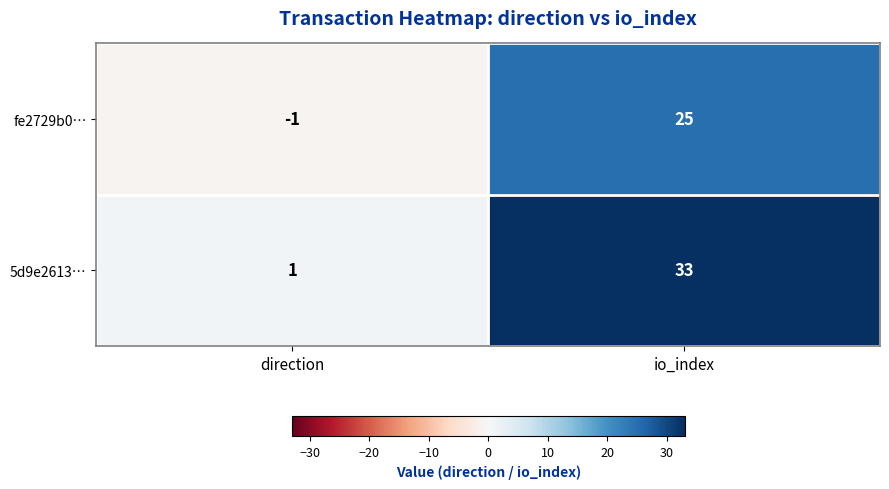

Is it true that fe2729b0… equals 0 at direction?

False